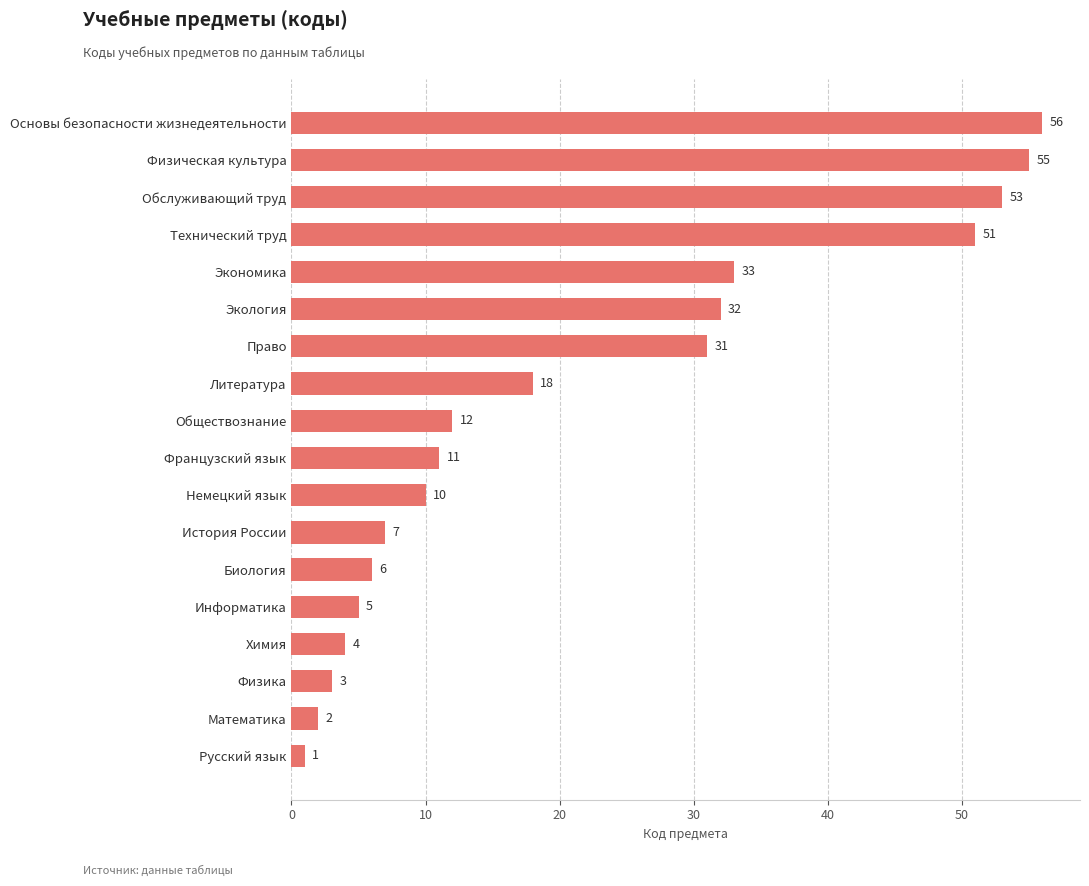

Approximately how many times larger is the value at Русский язык compared to Физика?

0.3